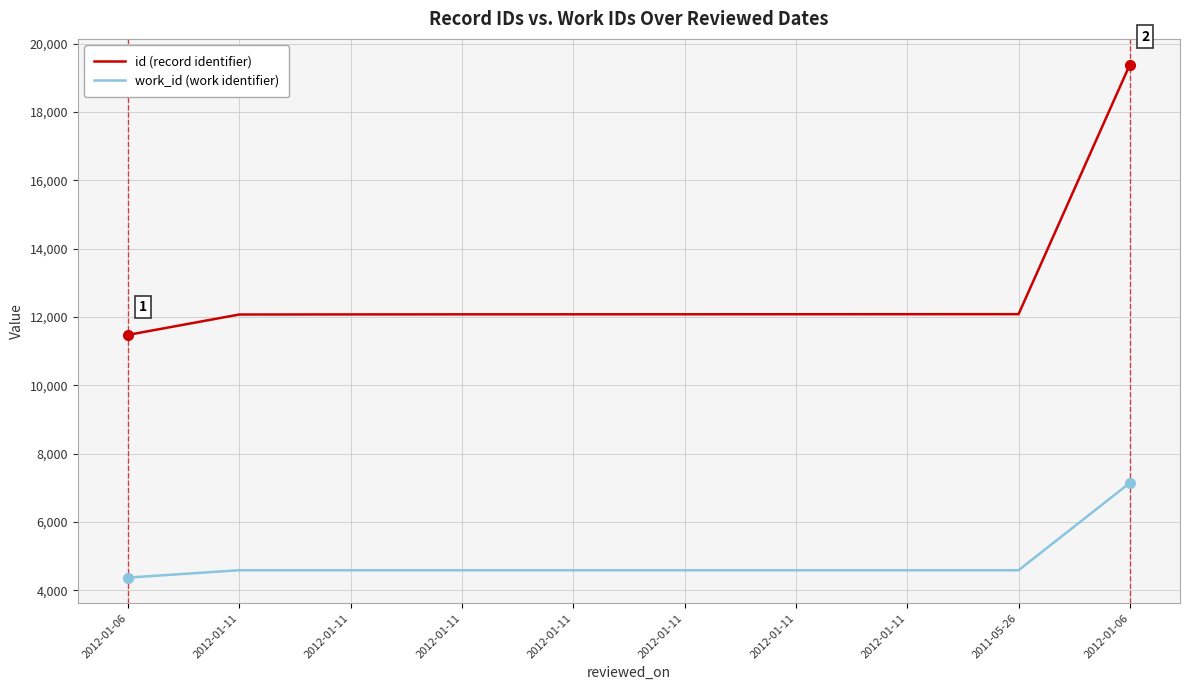

What are all the series names shown in the legend?

id (record identifier), work_id (work identifier)